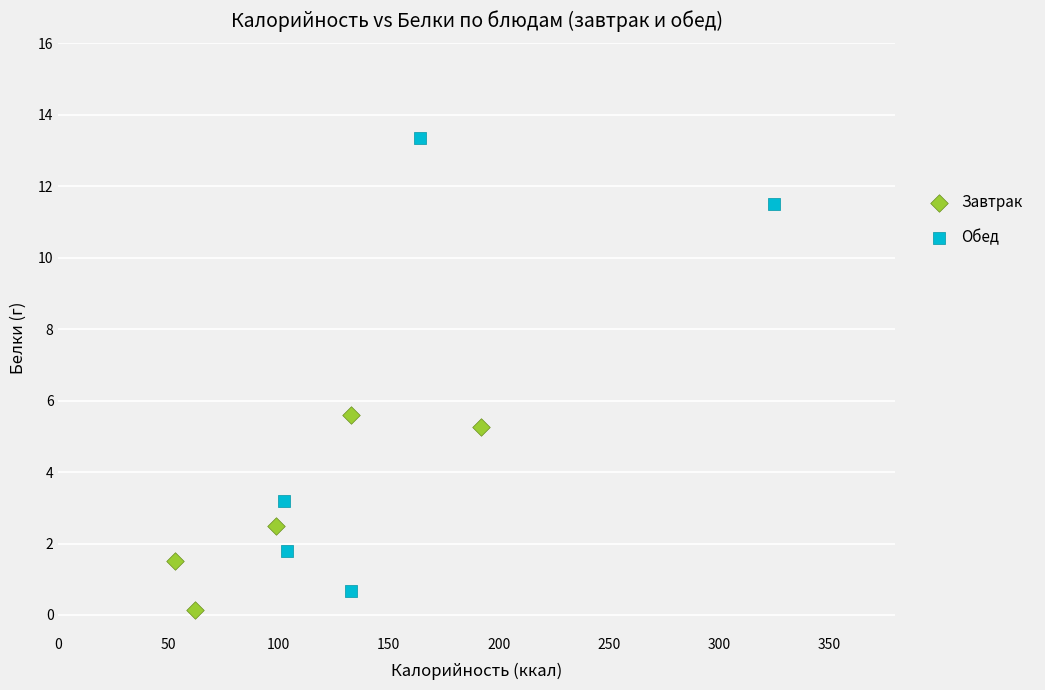

Which series contains the highest Y value?

Обед